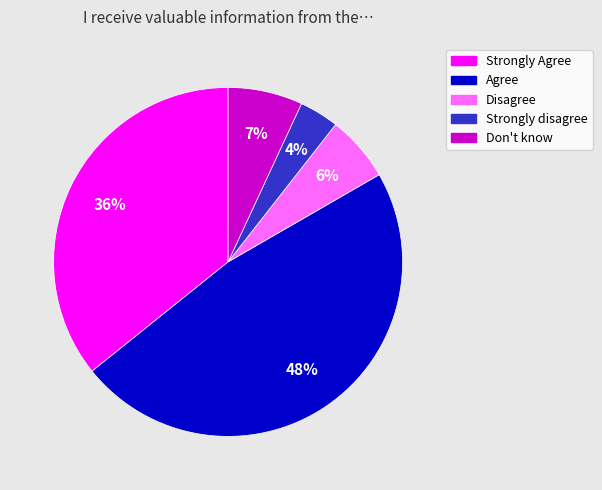

Which has a higher value, Agree or Strongly disagree?

Agree